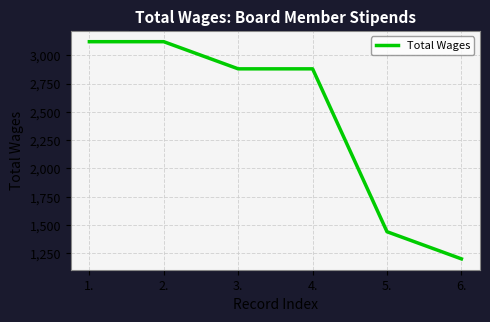

What is the approximate value at 1., to the nearest 100?

3100